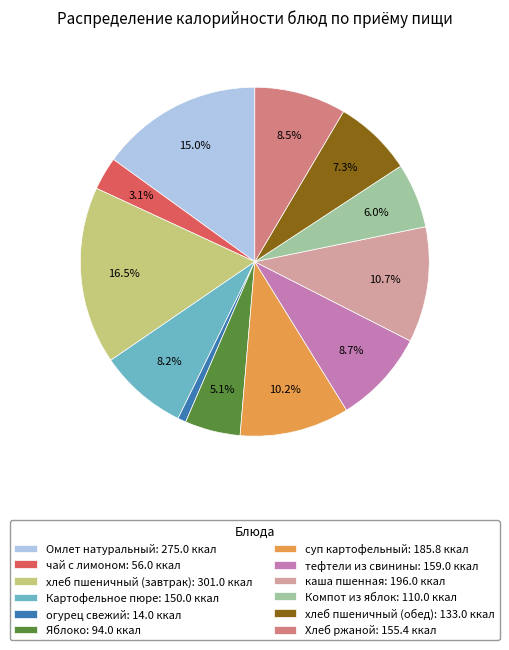

Which slice is the smallest?

огурец свежий